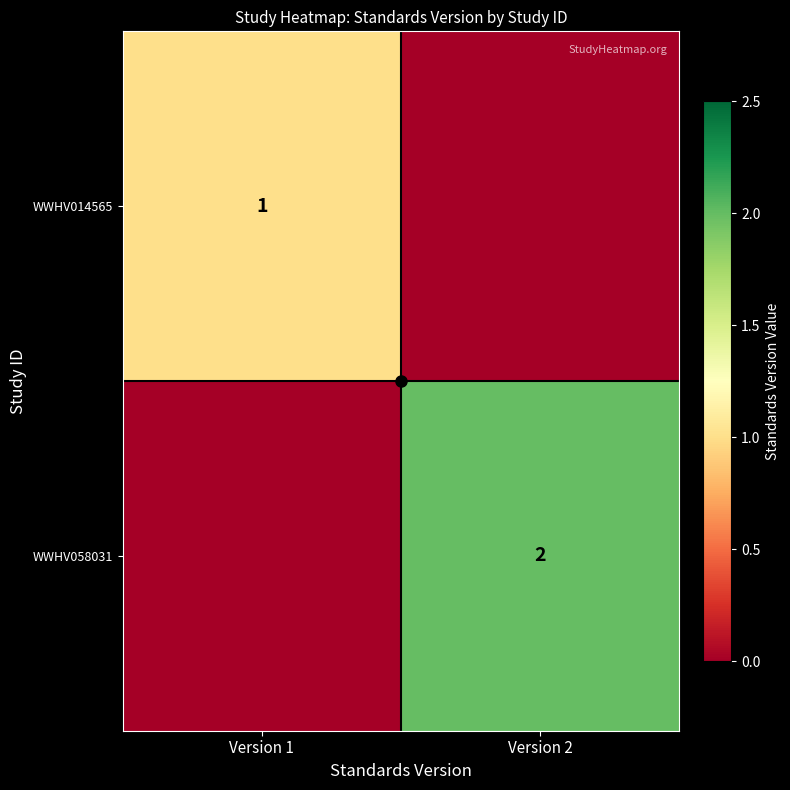

Is the value of WWHV058031 at Version 2 greater than the value of WWHV014565 at Version 1?

Yes